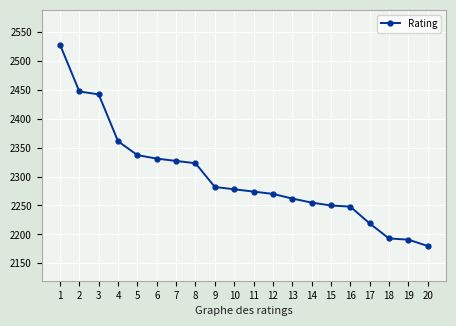

What is the approximate value at 9?

2282